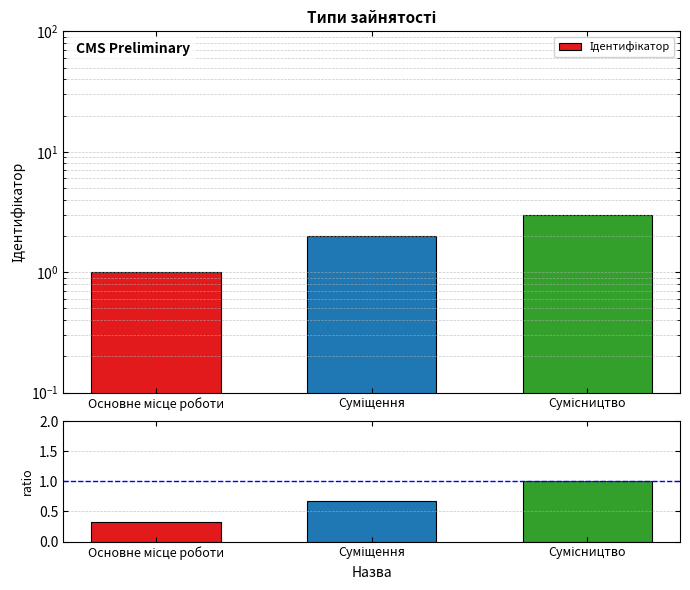

At which label is the value closest to 0?

Основне місце роботи